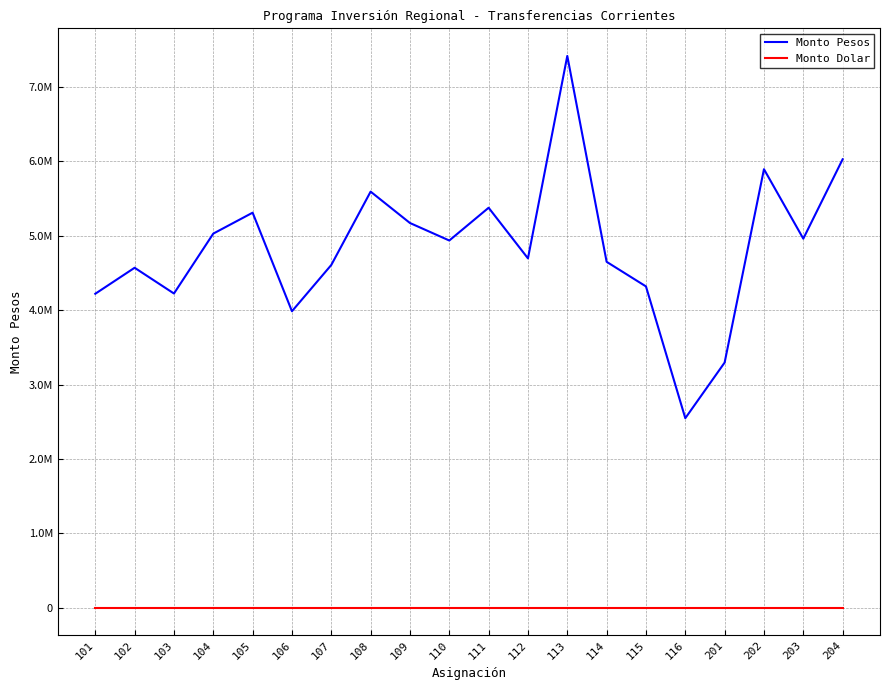

True or false: Monto Pesos and Monto Dolar intersect in this chart.

False